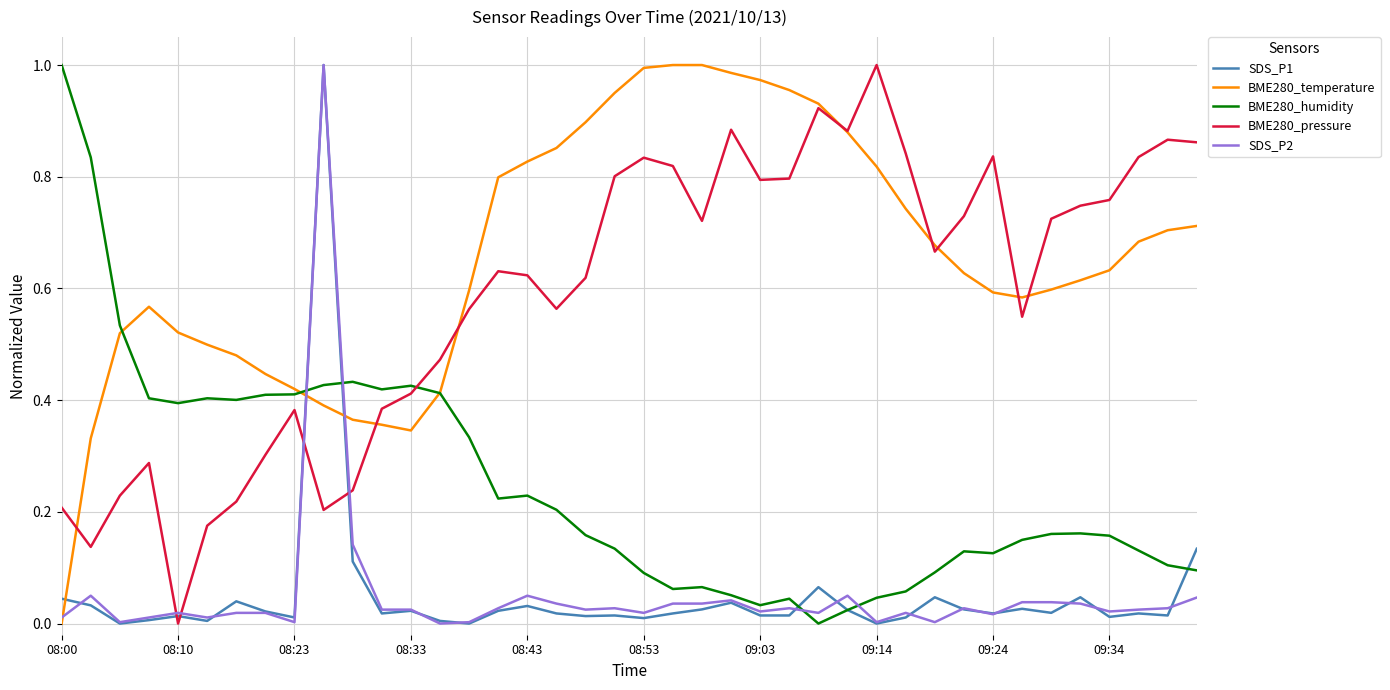

True or false: BME280_pressure and BME280_humidity intersect in this chart.

True